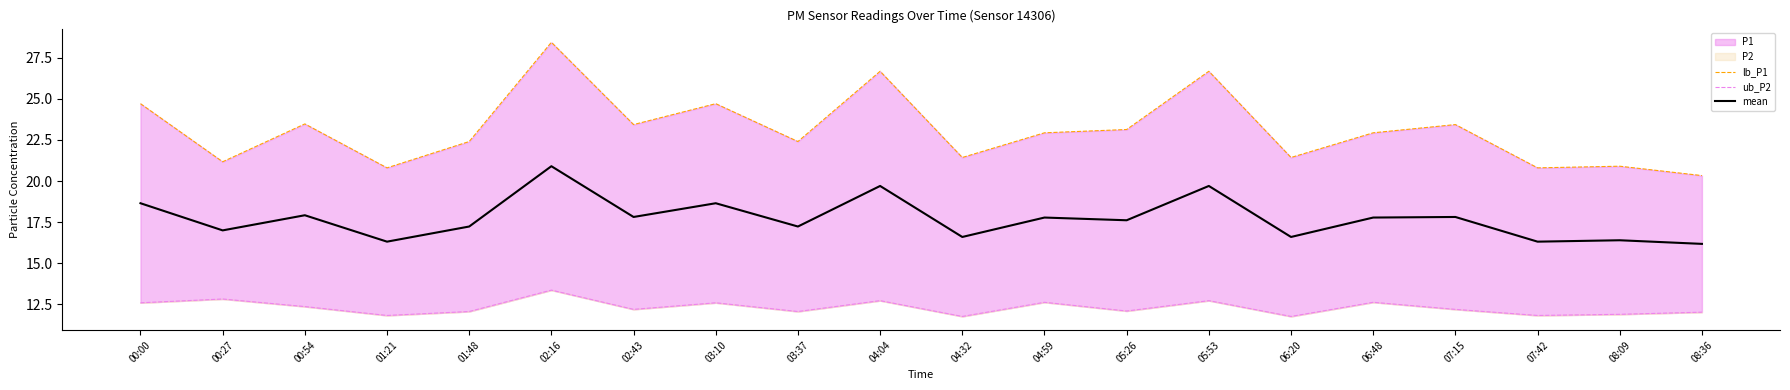

Is it true that ub_P2 equals 6.8 at 03:37?

False